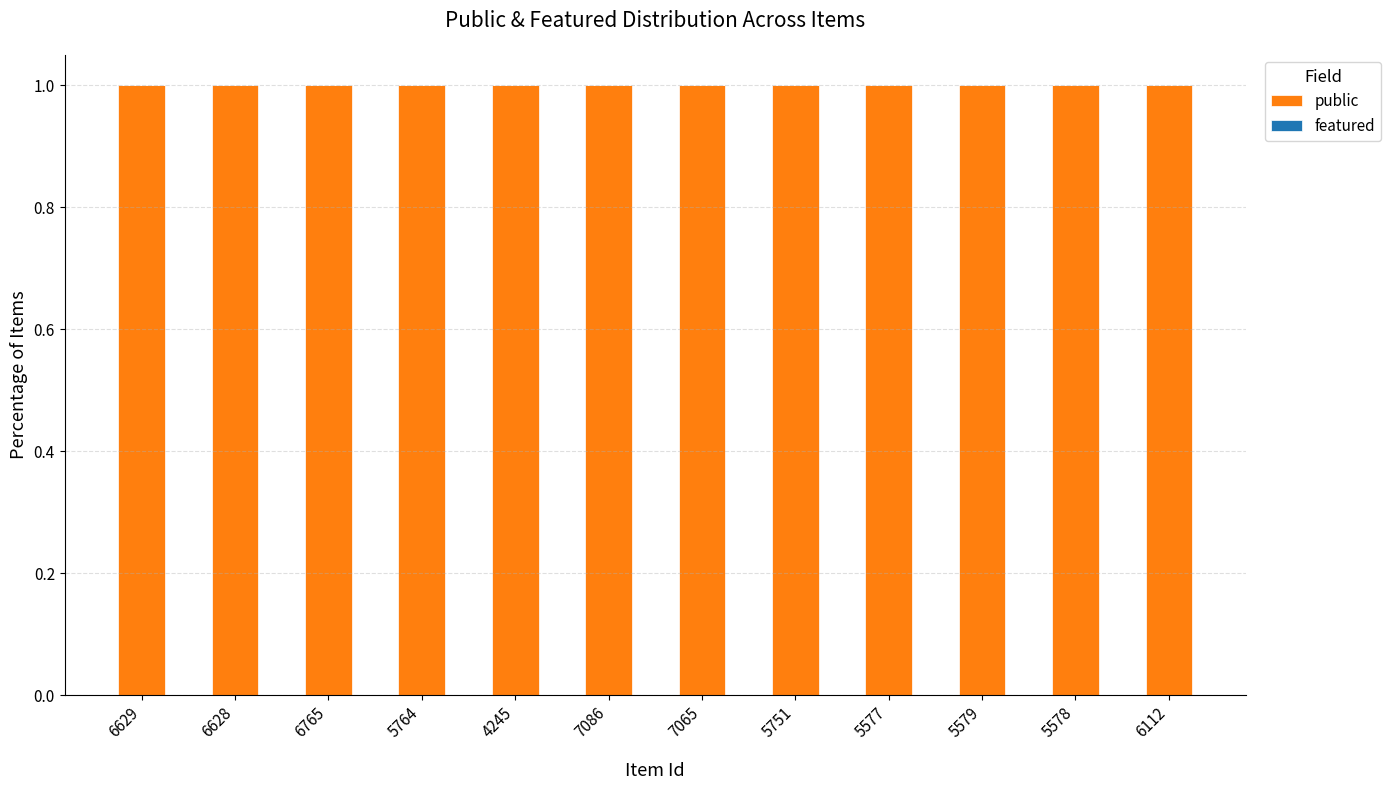

Rank the series by their average value, from lowest to highest.

featured, public